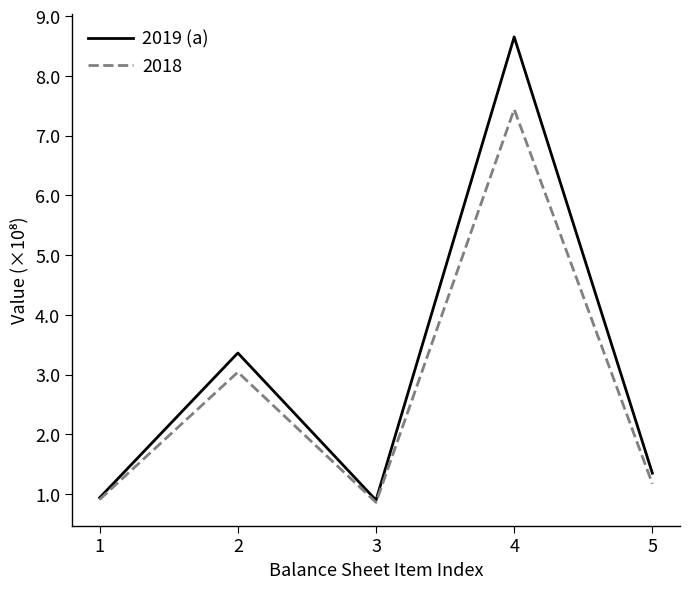

How many lines are shown in the chart?

2